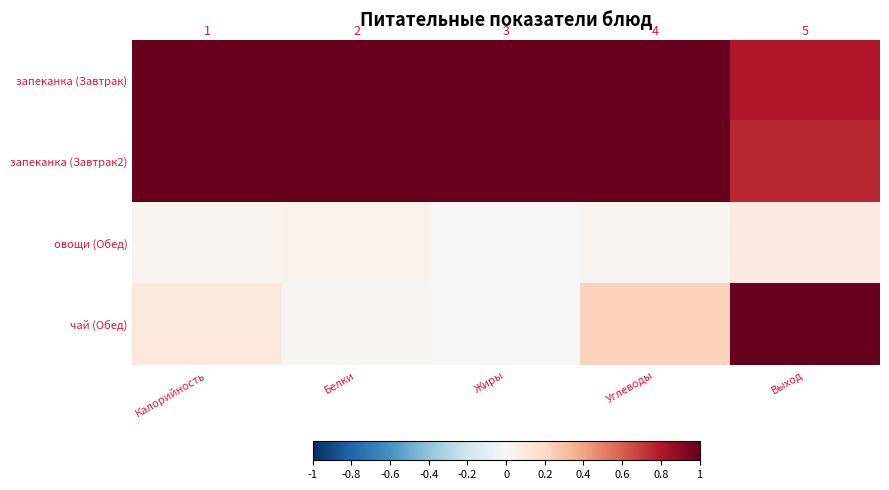

What is the maximum value shown in the chart?

1.0